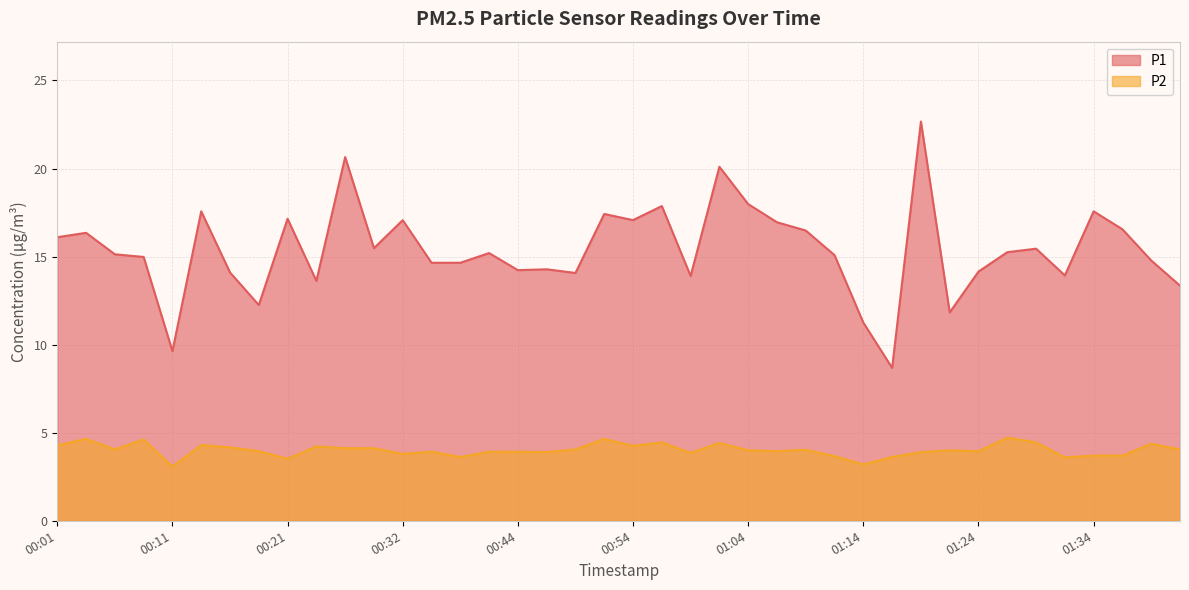

What is the label of the 9th point from the left?

00:21